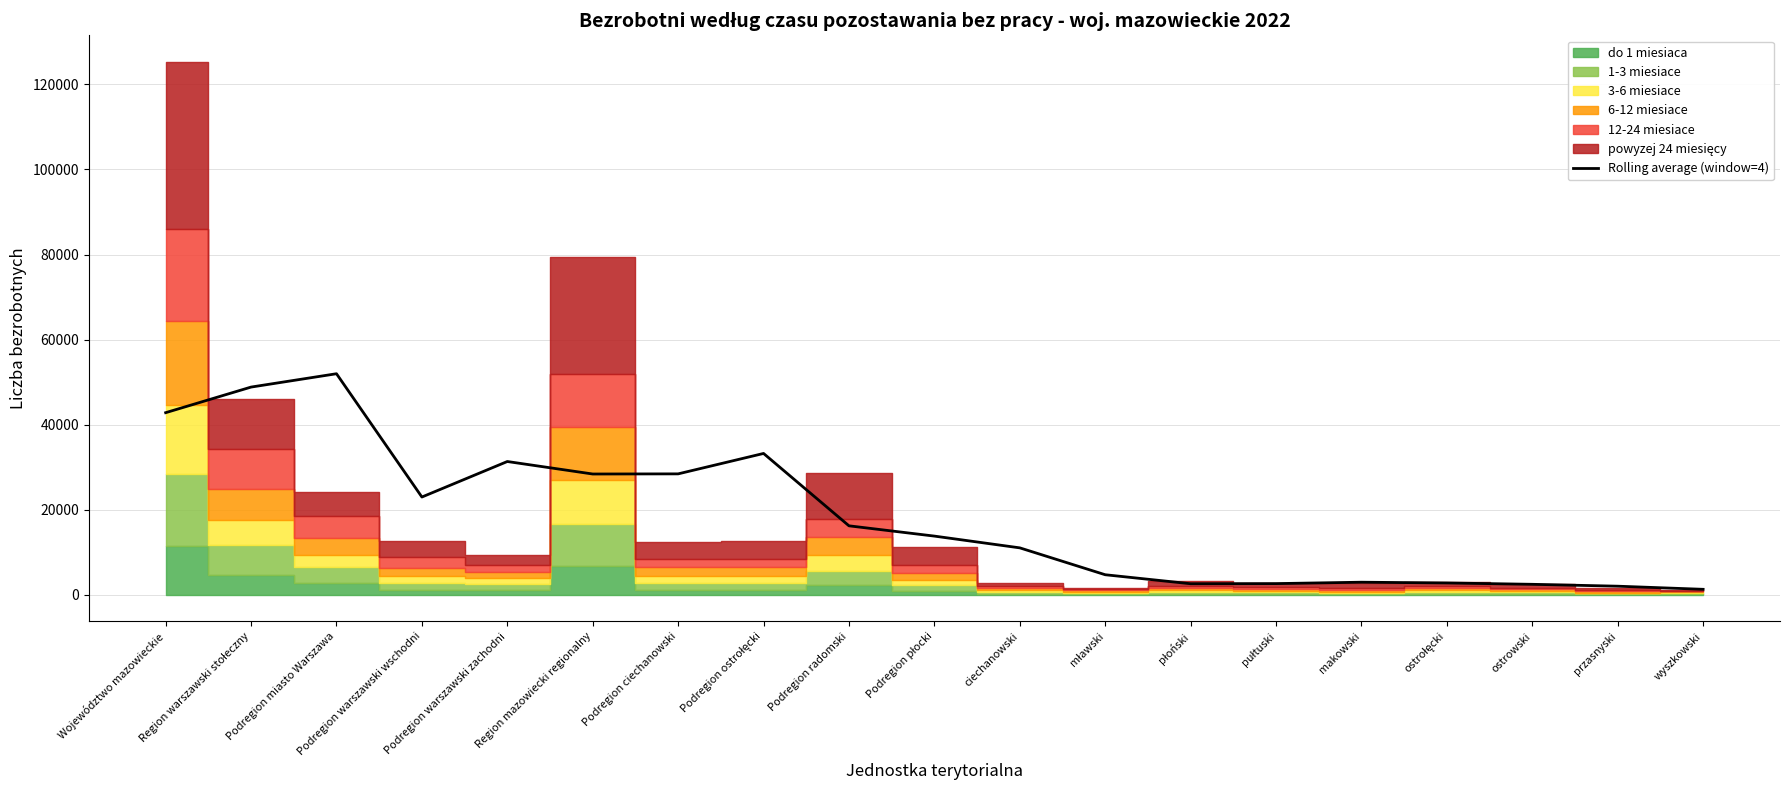

List the labels in order of value, smallest first.

wyszkowski, przasnyski, ostrowski, płoński, pułtuski, ostrołęcki, makowski, mławski, ciechanowski, Podregion płocki, Podregion radomski, Podregion warszawski wschodni, Region mazowiecki regionalny, Podregion ciechanowski, Podregion warszawski zachodni, Podregion ostrołęcki, Województwo mazowieckie, Region warszawski stołeczny, Podregion miasto Warszawa